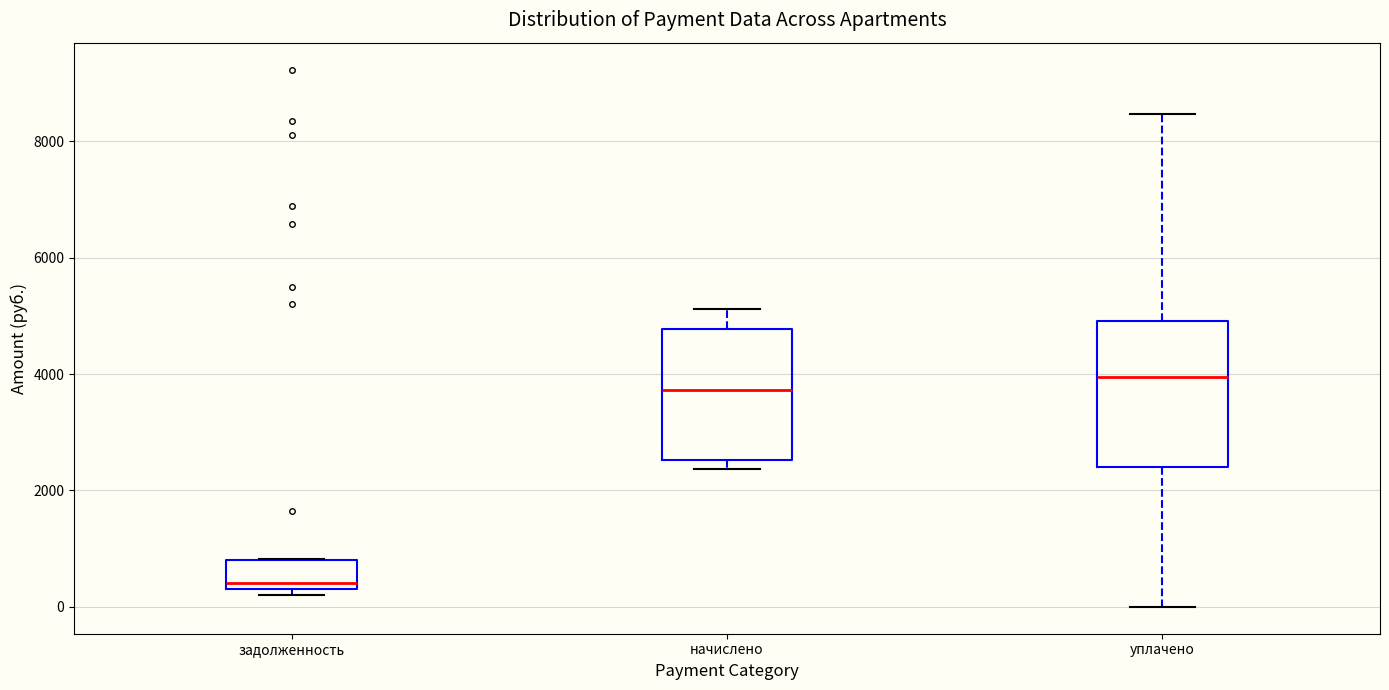

Which box's median line is the highest?

уплачено